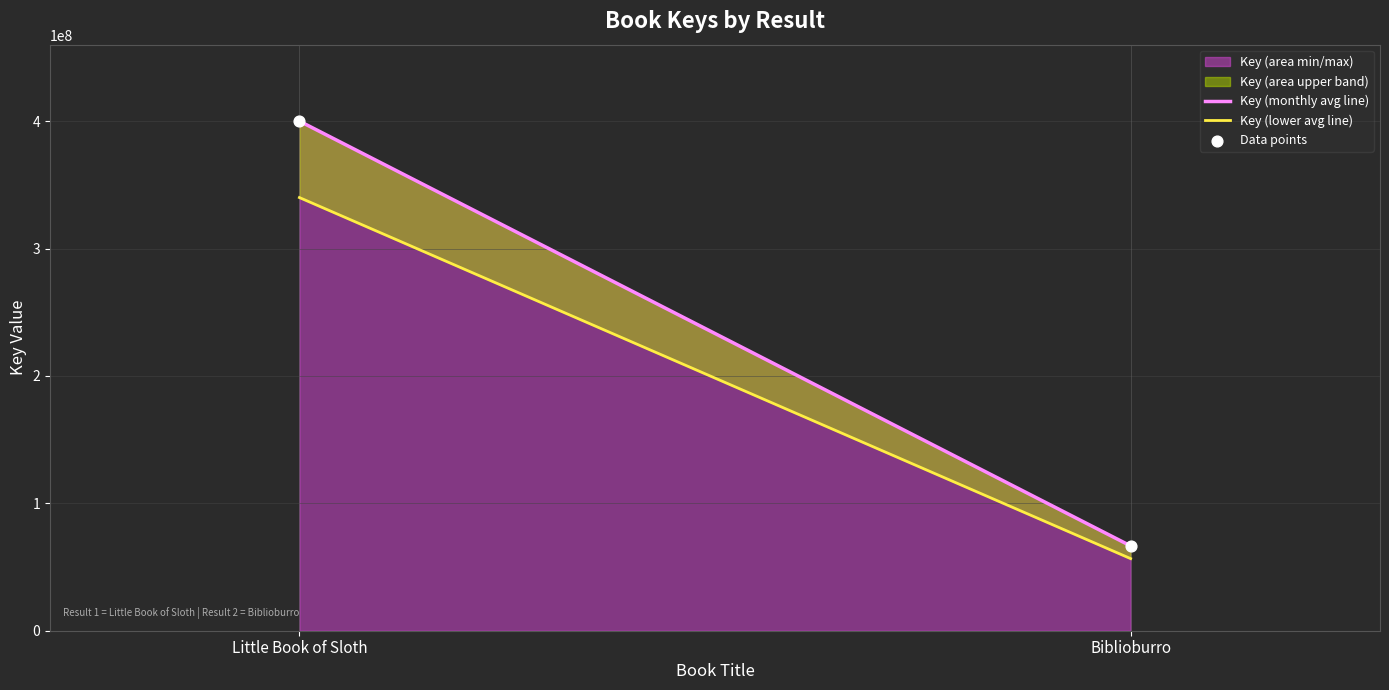

What is the change in value from Little Book of Sloth to Biblioburro?

-333496430